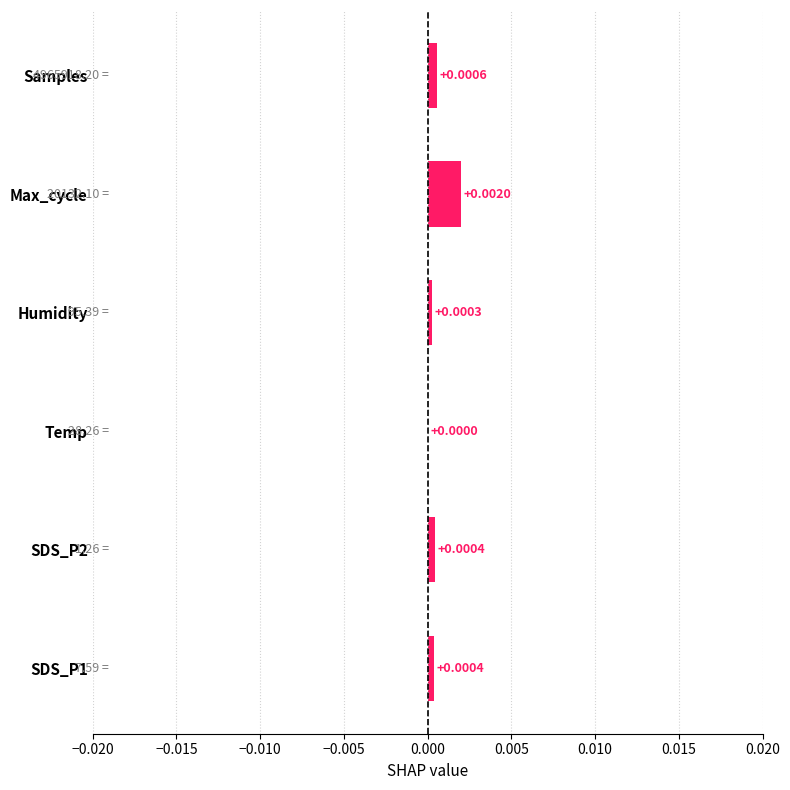

Which has a higher value, Samples or SDS_P1?

Samples